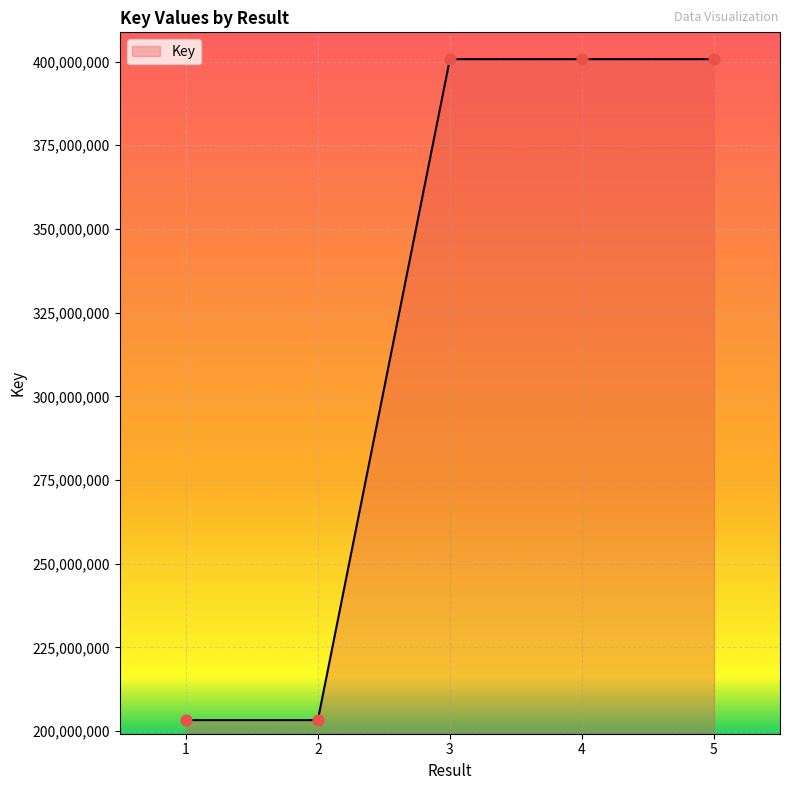

What is the change in value from 2 to 4?

+197425129